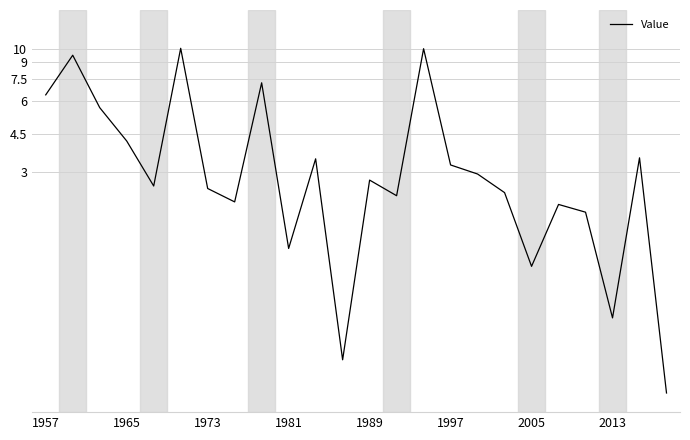

Is this an area chart (filled region under the line)?

No